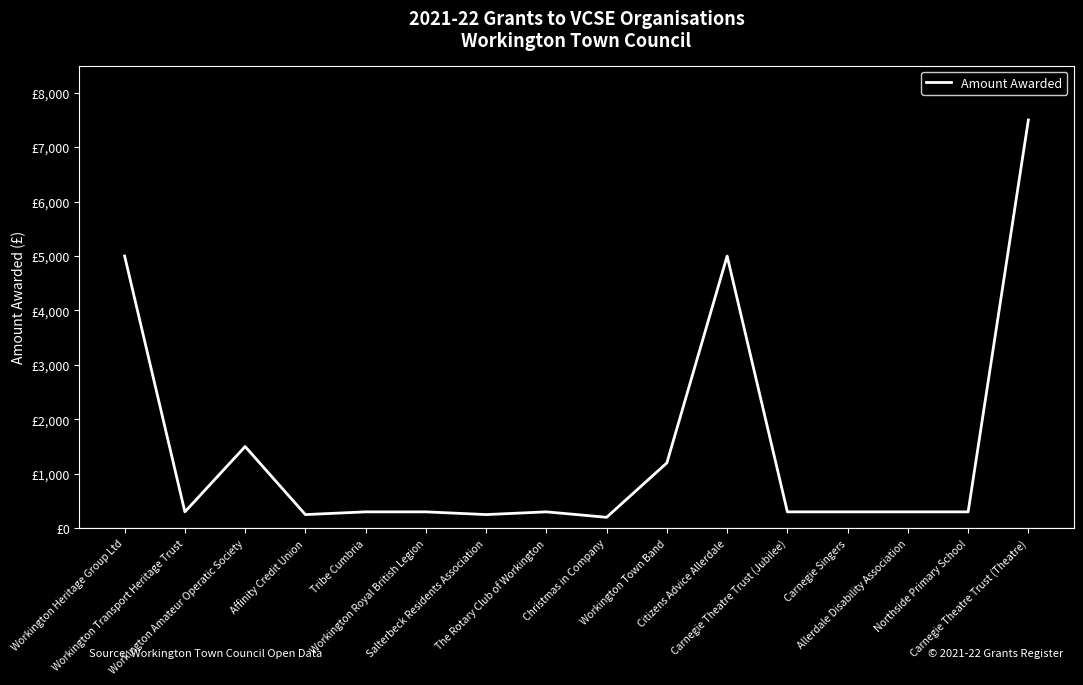

Does the chart display data point markers on the line(s)?

No